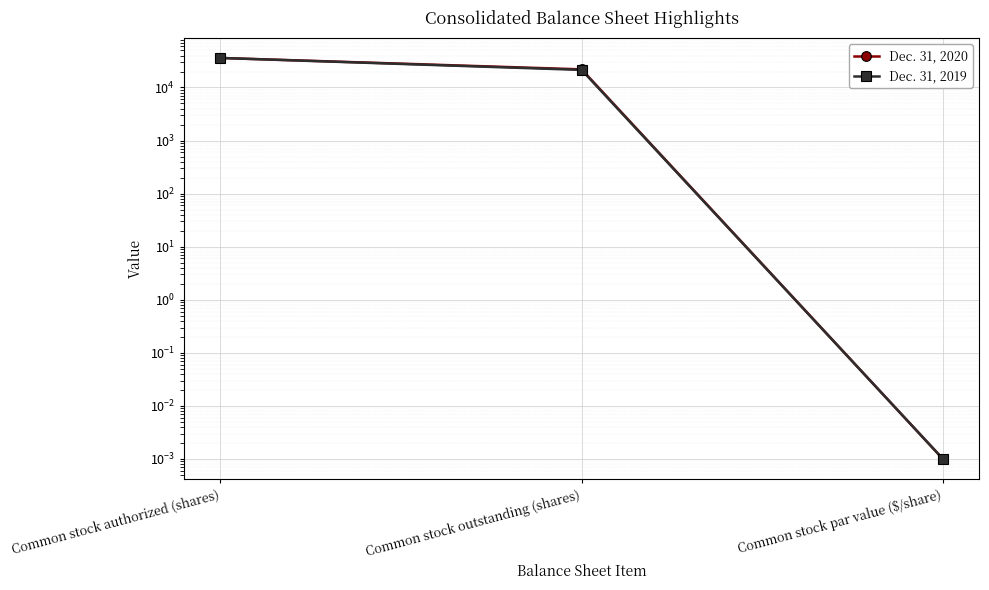

Between Common stock authorized (shares) and Common stock par value ($/share), which series saw the biggest shift?

Dec. 31, 2020